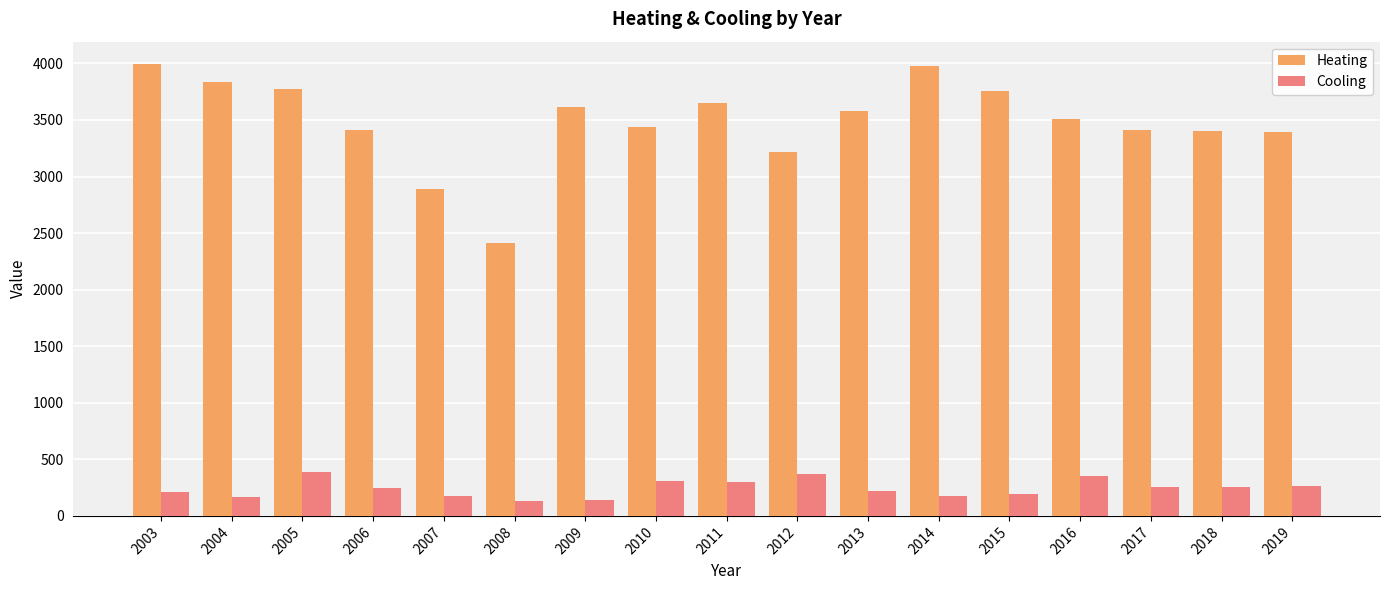

What is the difference between the Heating values at 2019 and 2008?

985.8